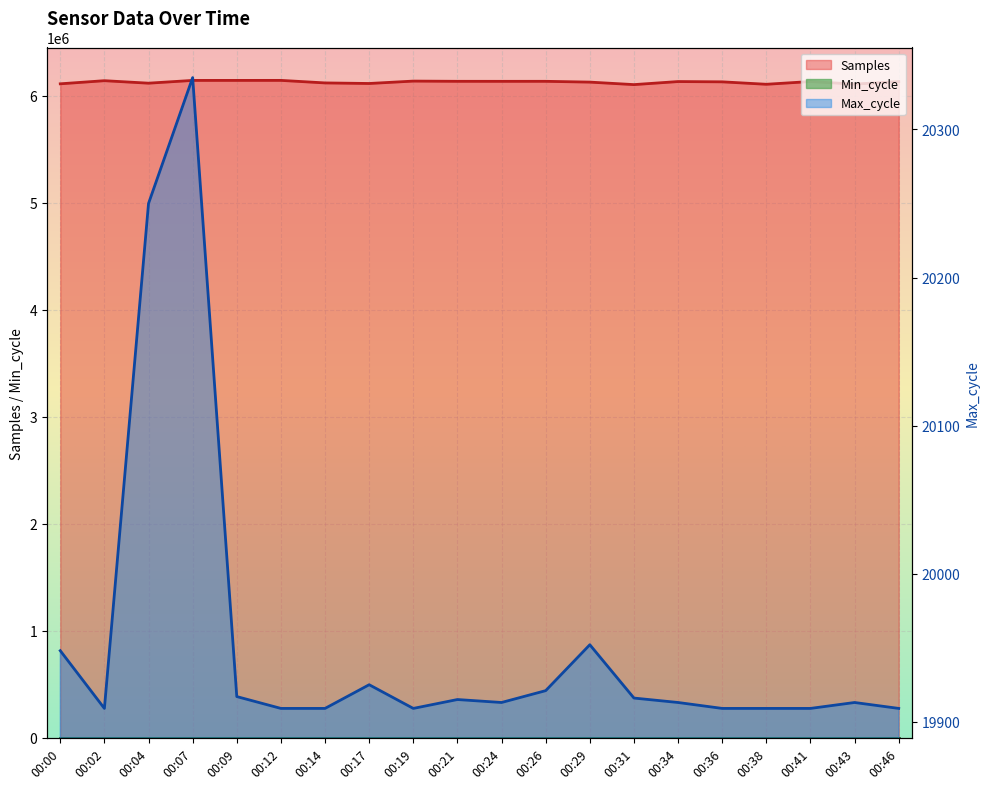

At which label does Samples first exceed 6131005?

00:02